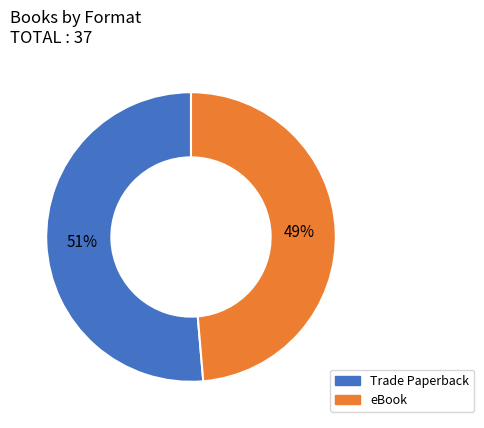

What is the smallest slice in the pie chart?

eBook